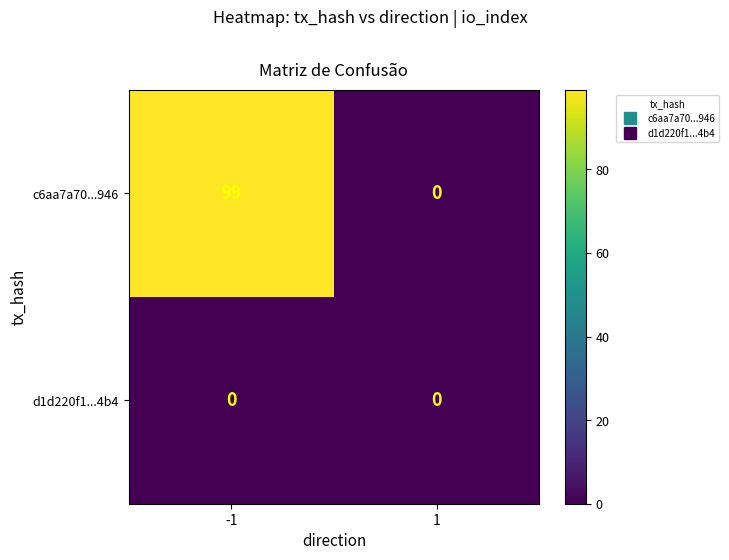

Which series has the largest range (max minus min)?

c6aa7a70...946